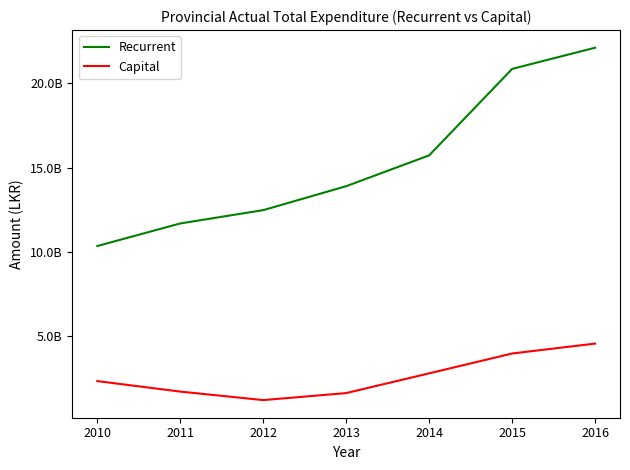

List the series in order of their overall mean, lowest first.

Capital, Recurrent